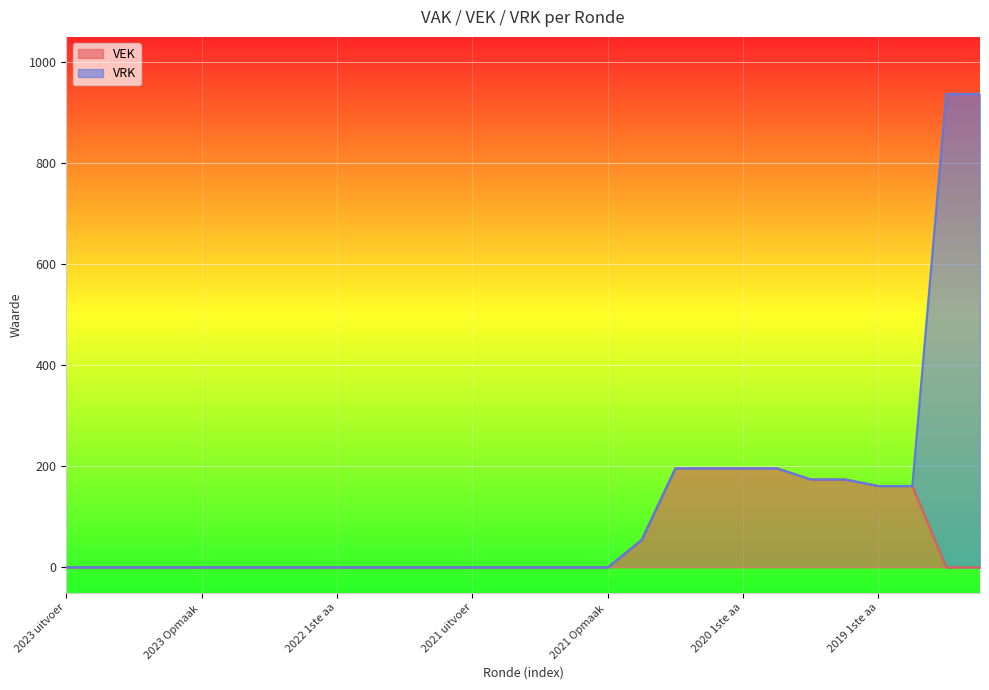

The chart shows a value of 0 at 2023 Opmaak goedgekeurd. True or false?

True